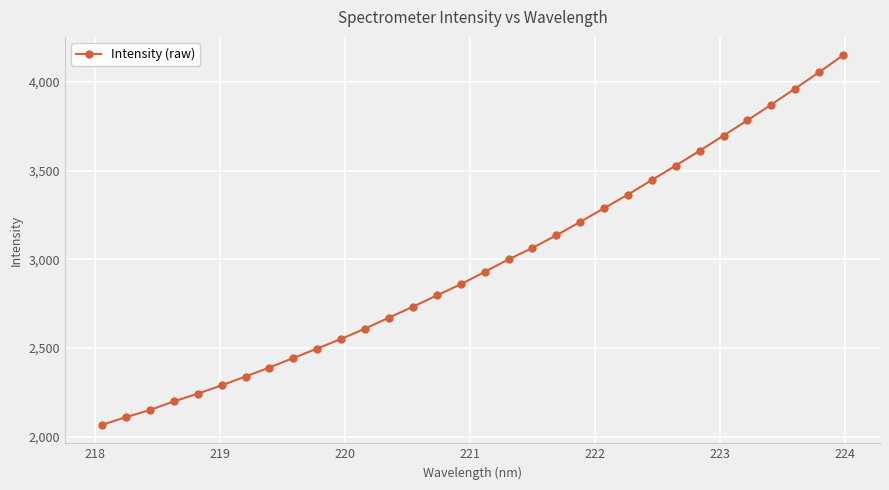

What is the maximum value shown in the chart?

4150.5